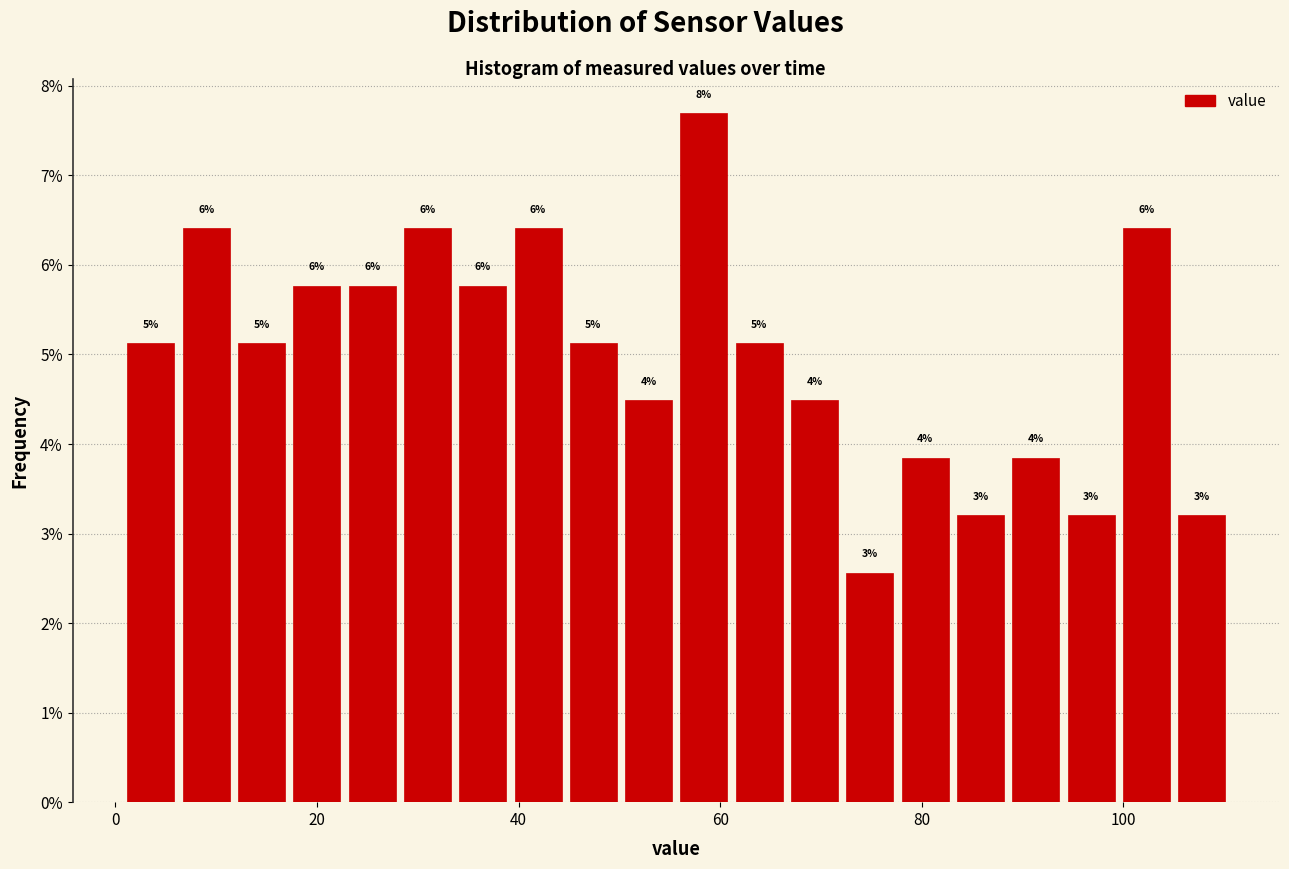

Around what value on the x-axis is the tallest bar? Give the approximate position of its centre, as read against the axis.

58